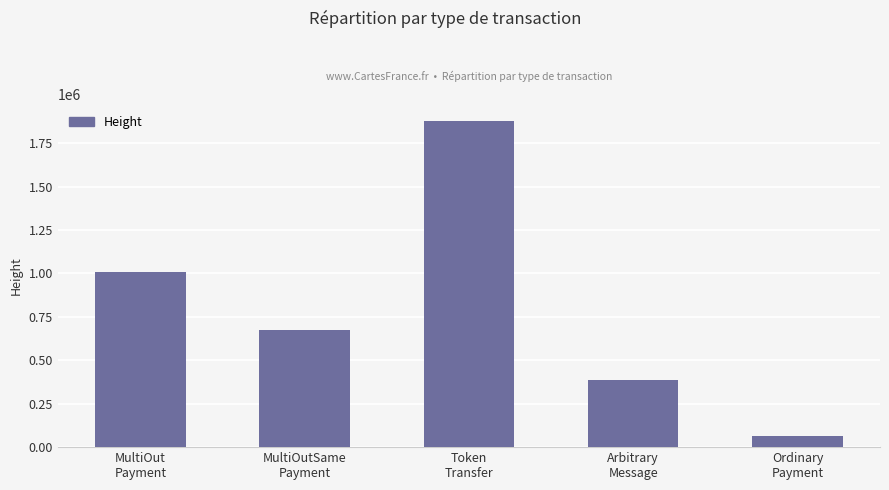

What is the greatest value displayed?

1879315